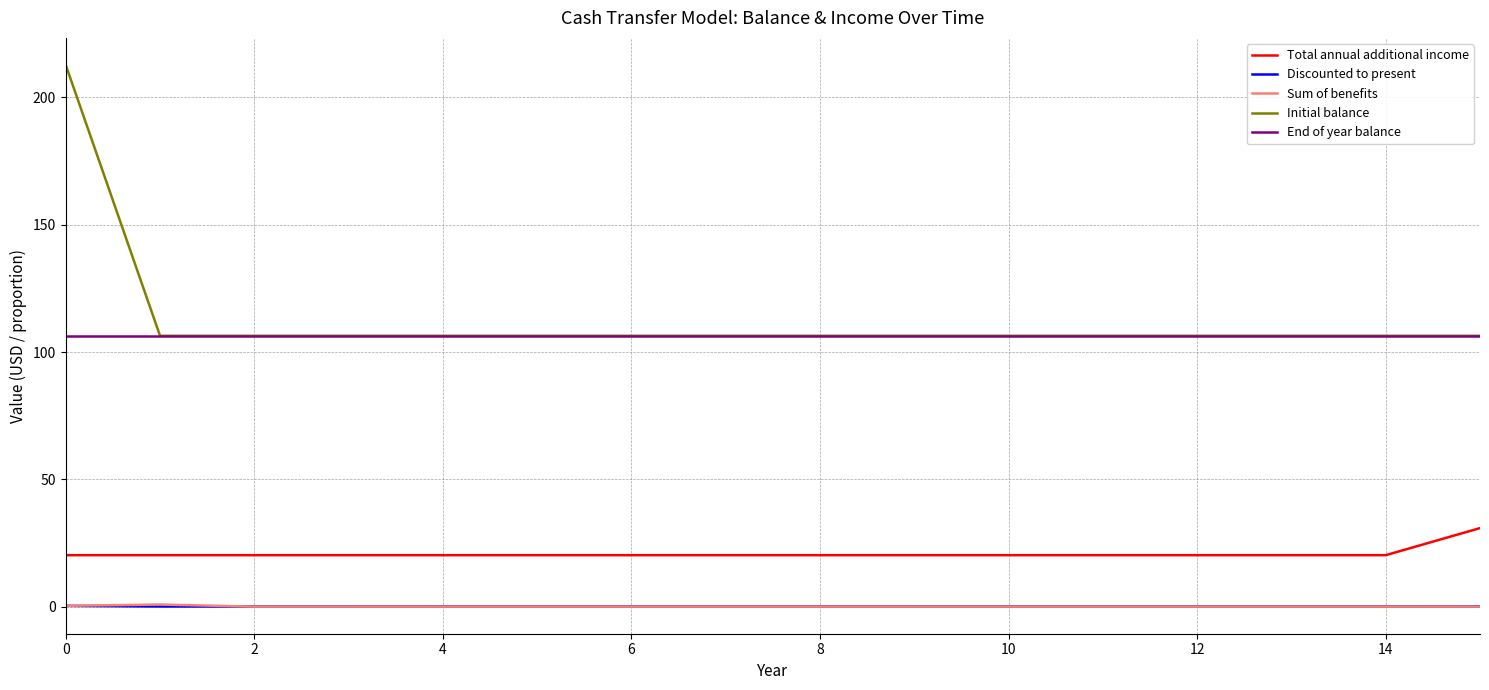

What is the minimum value for Total annual additional income?

20.2